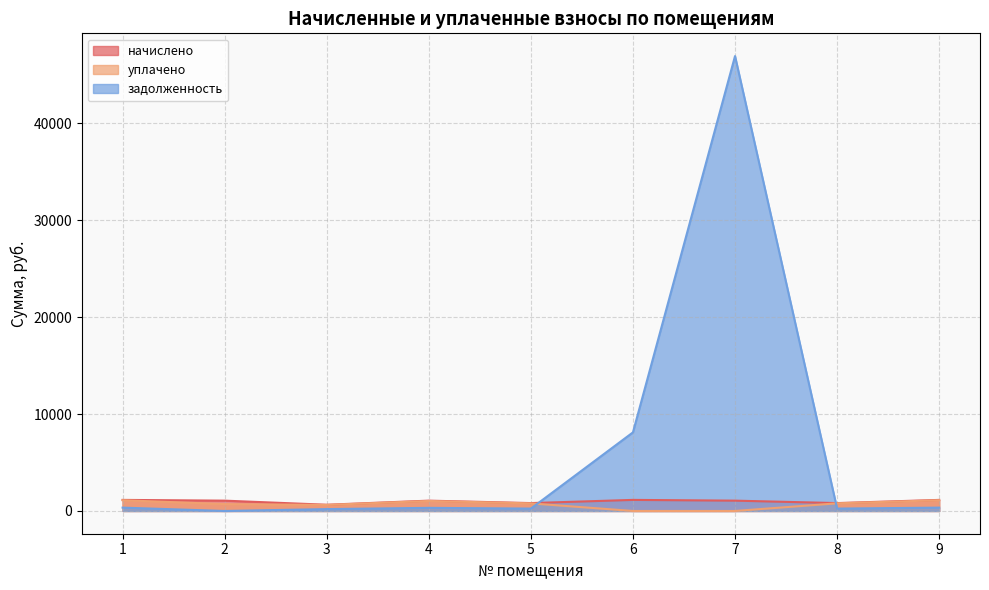

How many lines are shown in the chart?

3